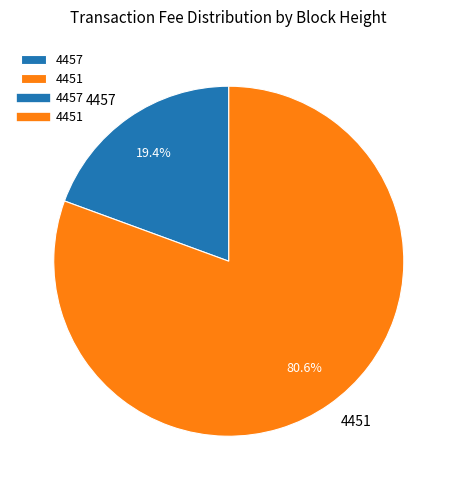

How much of the chart is everything except 4457?

80.6%